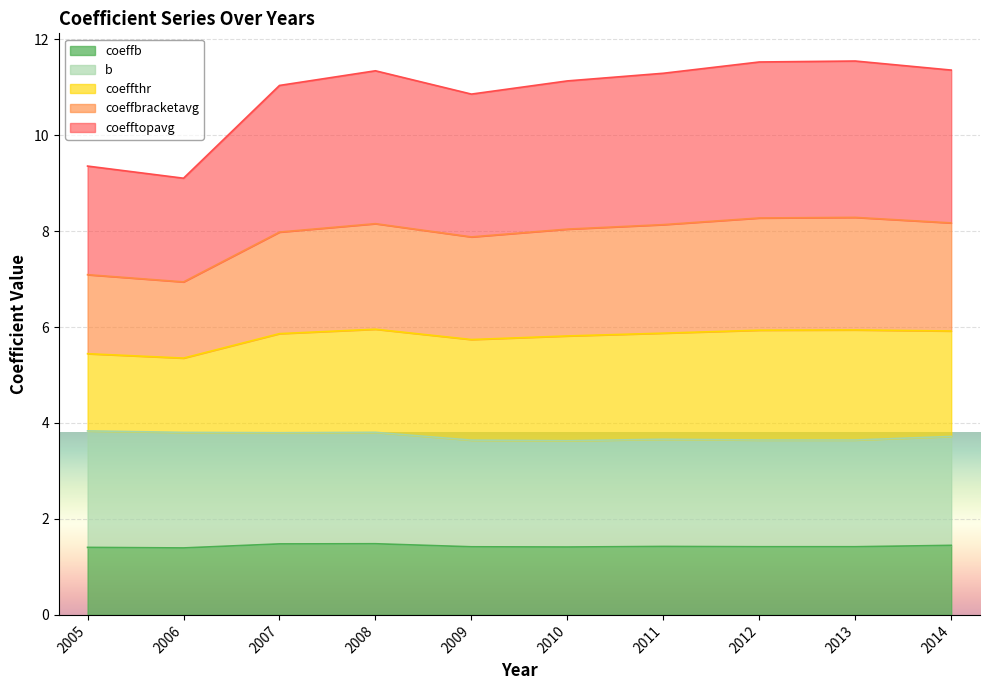

Does the chart display data point markers on the line(s)?

No